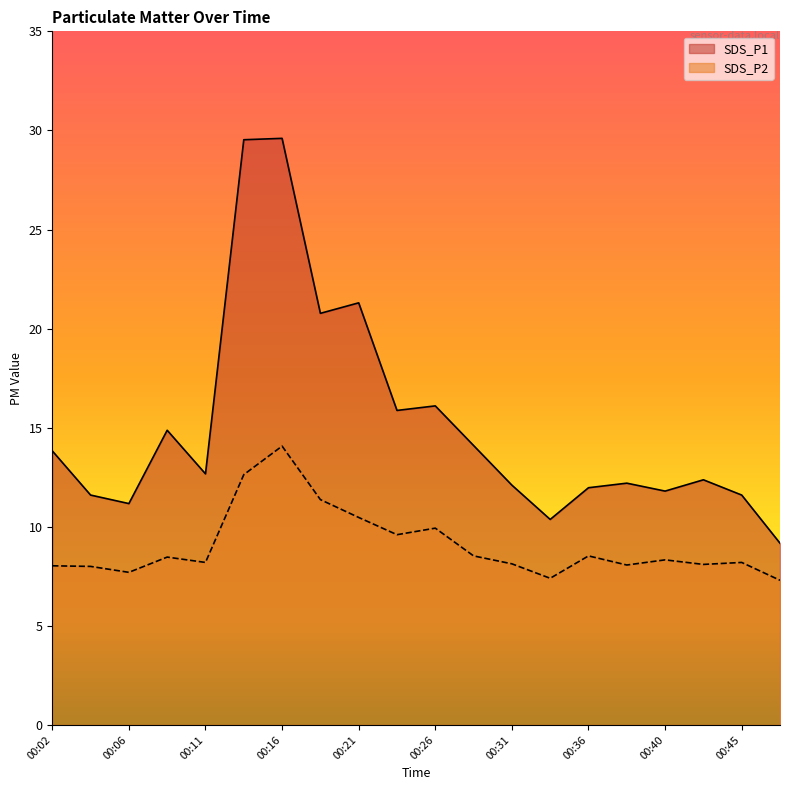

True or false: SDS_P2 and SDS_P1 intersect in this chart.

False